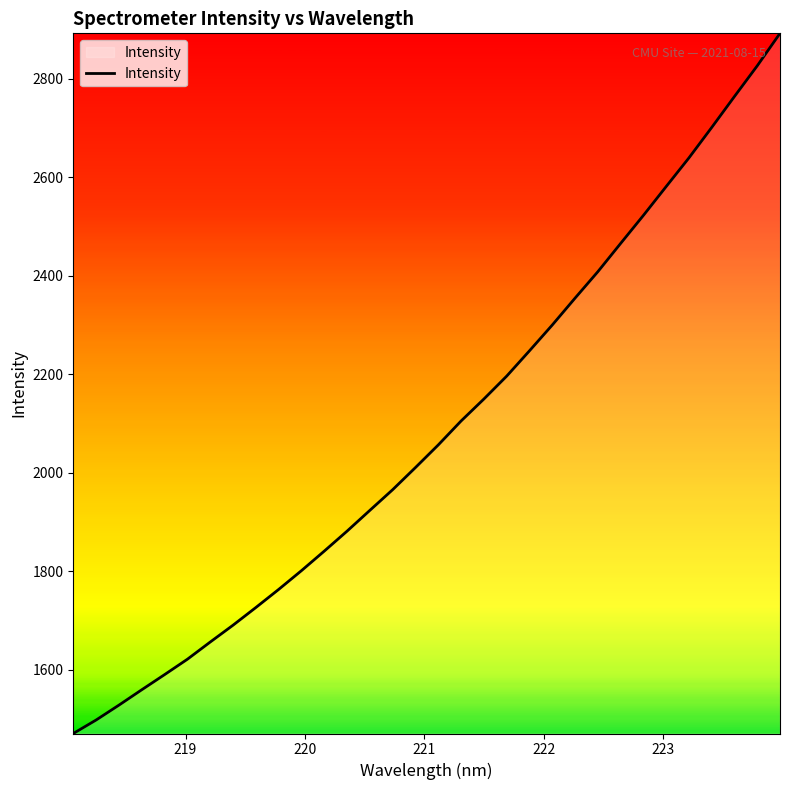

What is the difference between the maximum and minimum values?

1422.2